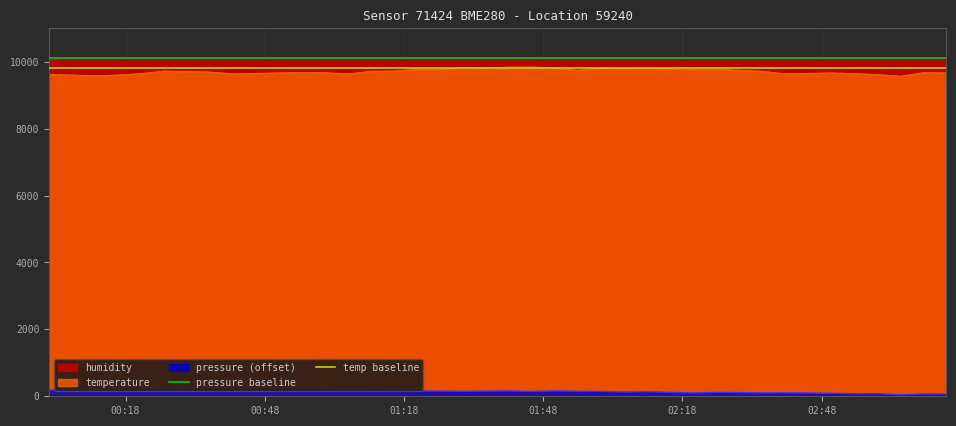

What is the value of the temp baseline point at the 1st from the left?

9800